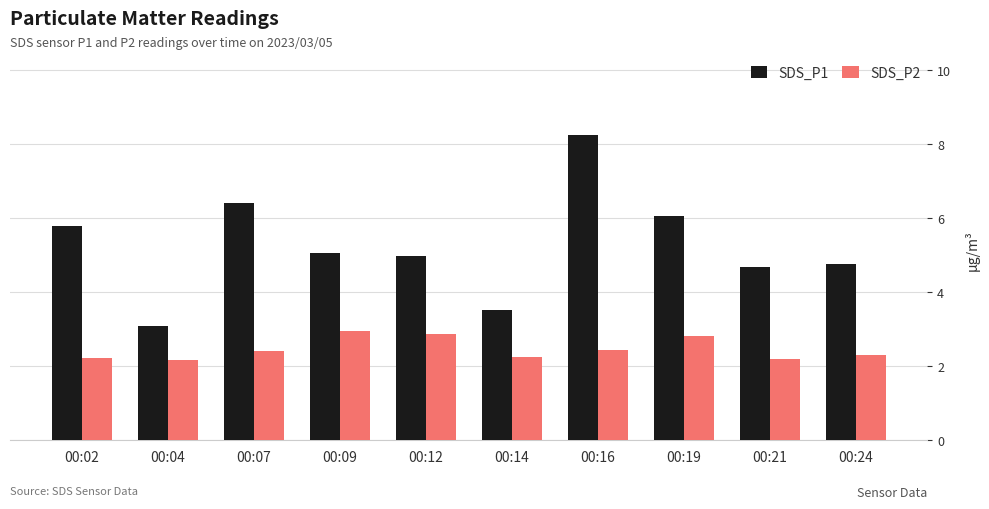

How many series are shown in this chart?

2